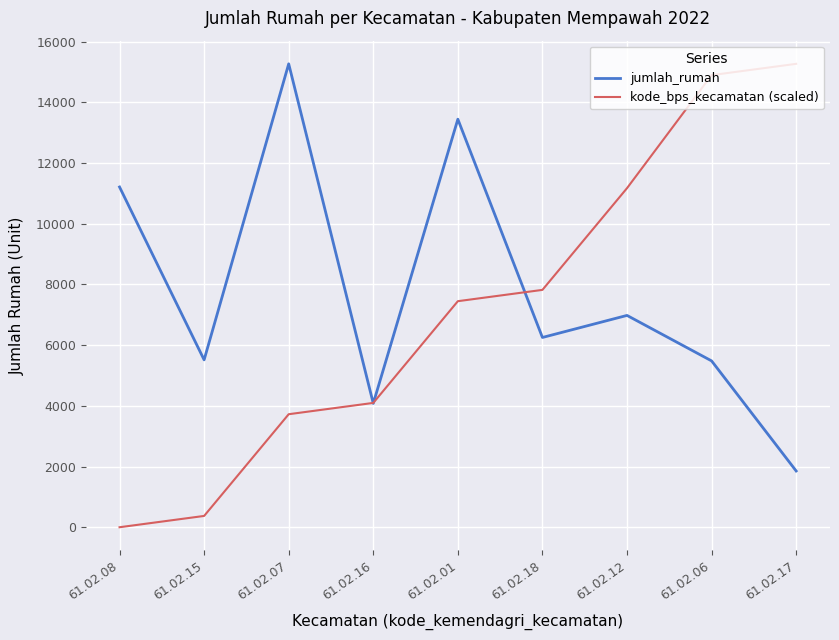

Which series ends up on top after the final intersection of kode_bps_kecamatan (scaled) and jumlah_rumah?

kode_bps_kecamatan (scaled)